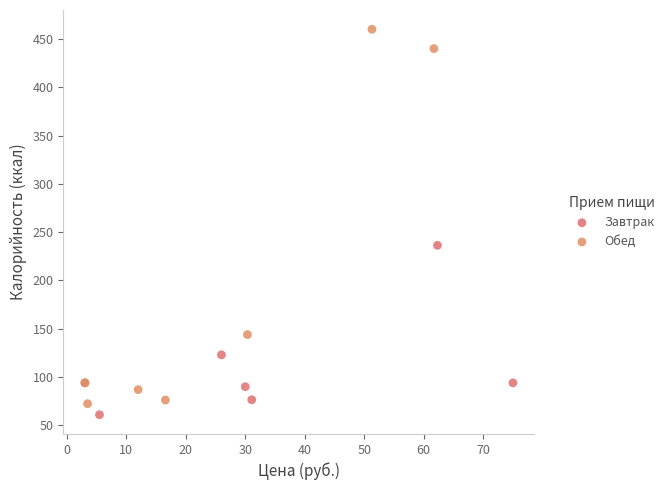

Which series has the widest spread of Y values?

Обед